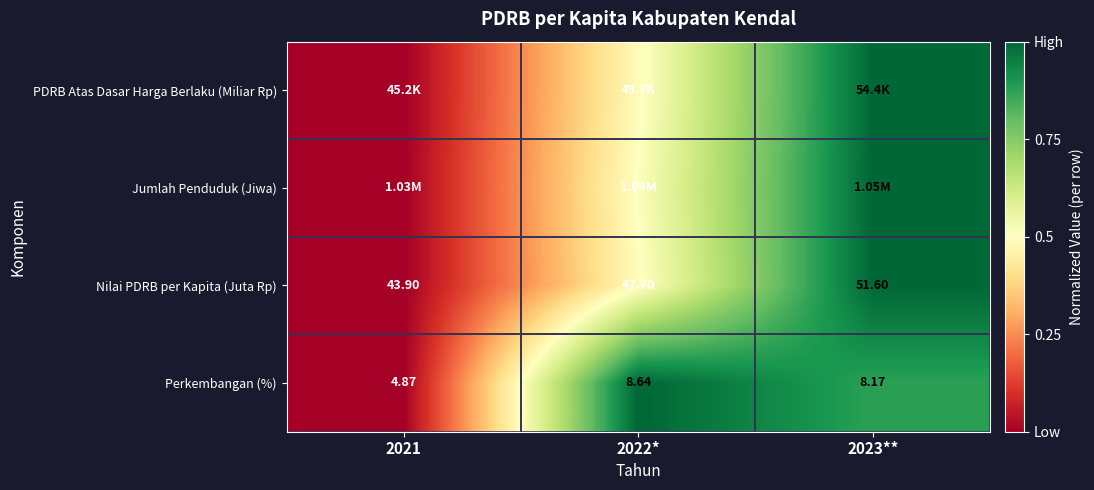

Count the Nilai PDRB per Kapita (Juta Rp) values in the range 0 to 1.

3